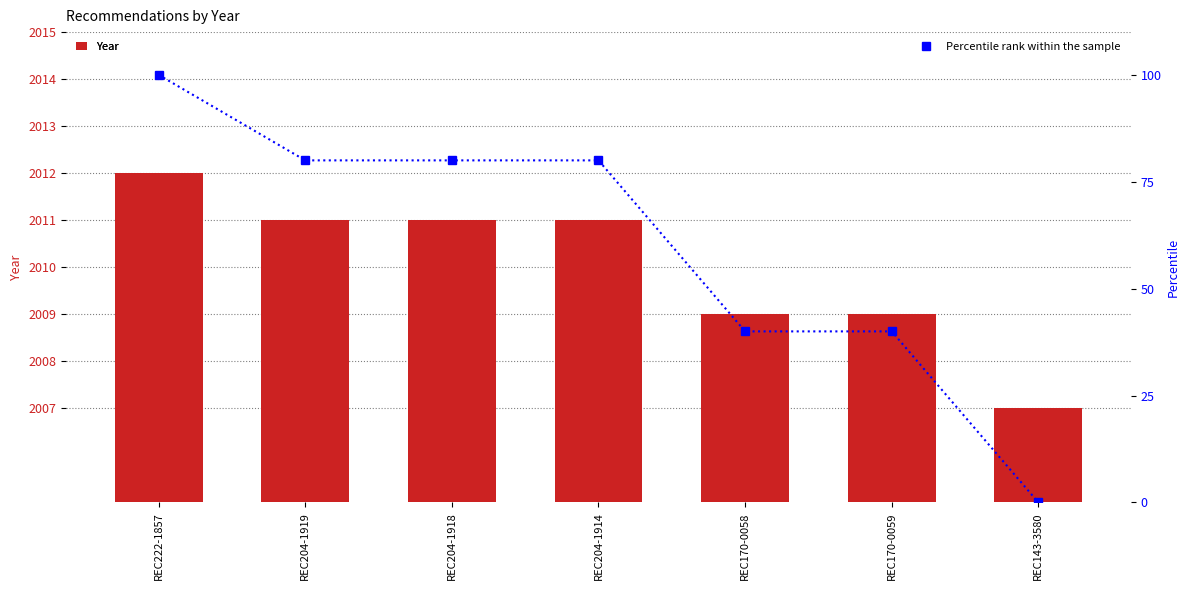

Count the number of data series in this chart.

2